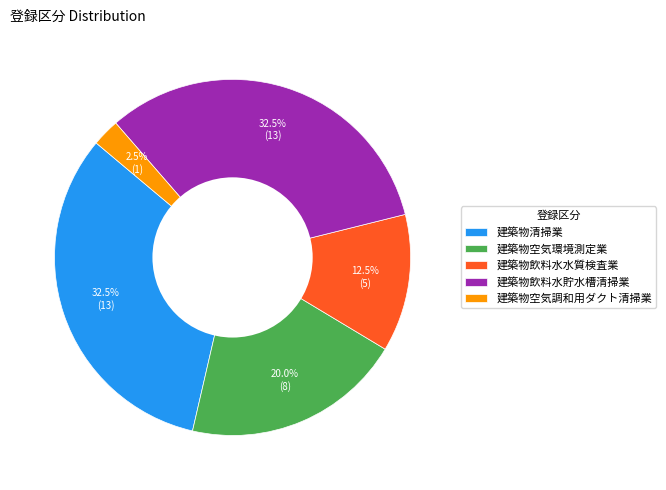

Is there a majority slice in this chart?

No